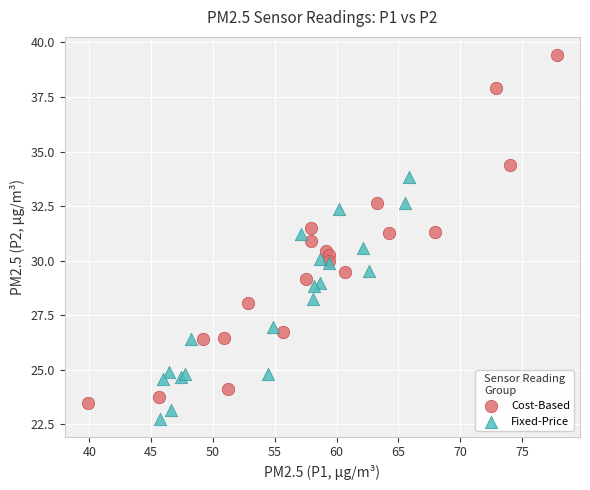

Which series has the widest spread of Y values?

Cost-Based